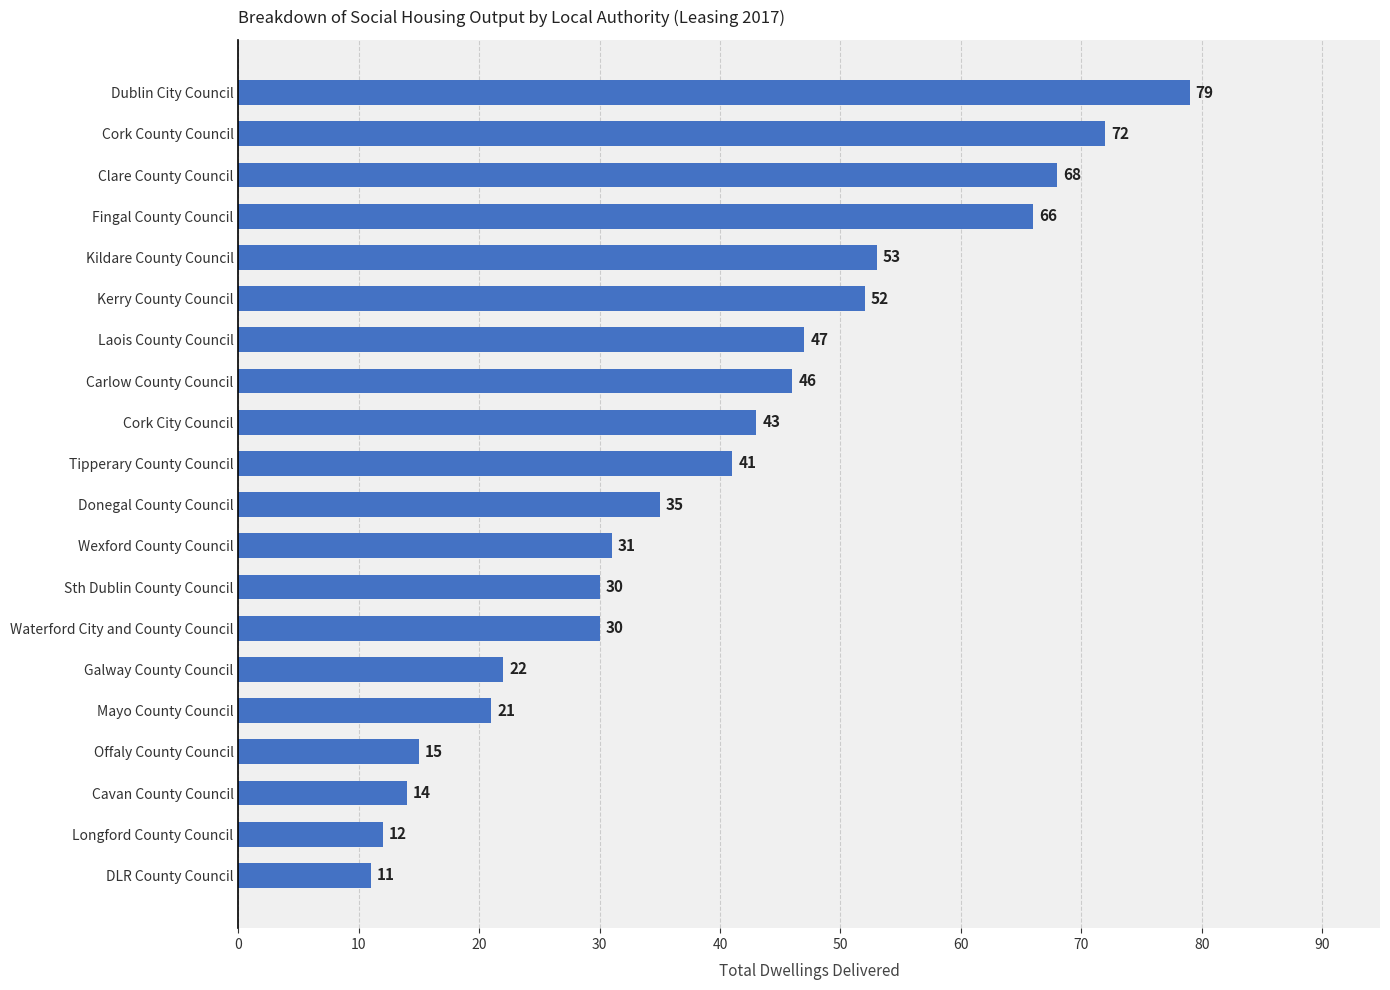

Reading top to bottom, list all the values displayed in this chart.

79	72	68	66	53	52	47	46	43	41	35	31	30	30	22	21	15	14	12	11